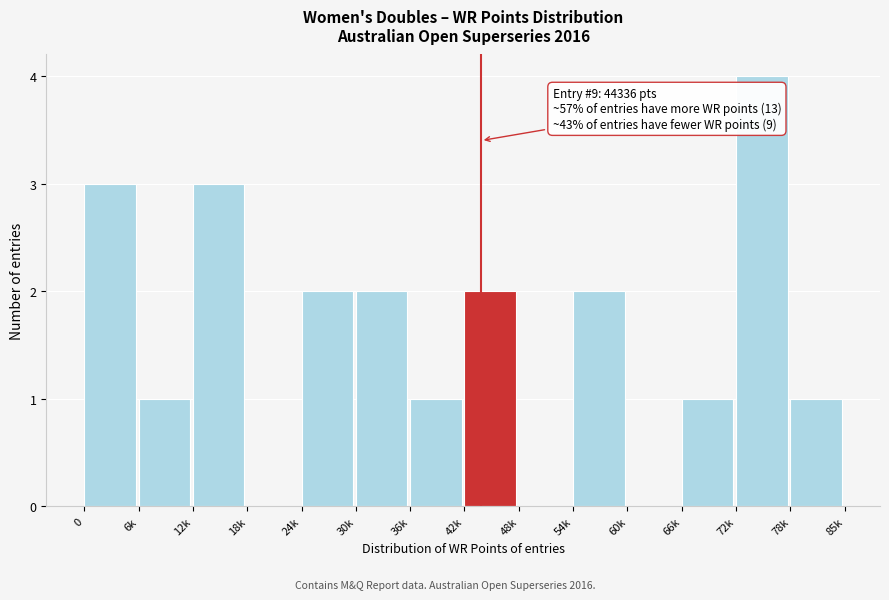

Reading right to left, transcribe all the data shown in this chart.

78k=1	72k=4	66k=1	60k=0	54k=2	48k=0	42k=2	36k=1	30k=2	24k=2	18k=0	12k=3	6k=1	0=3